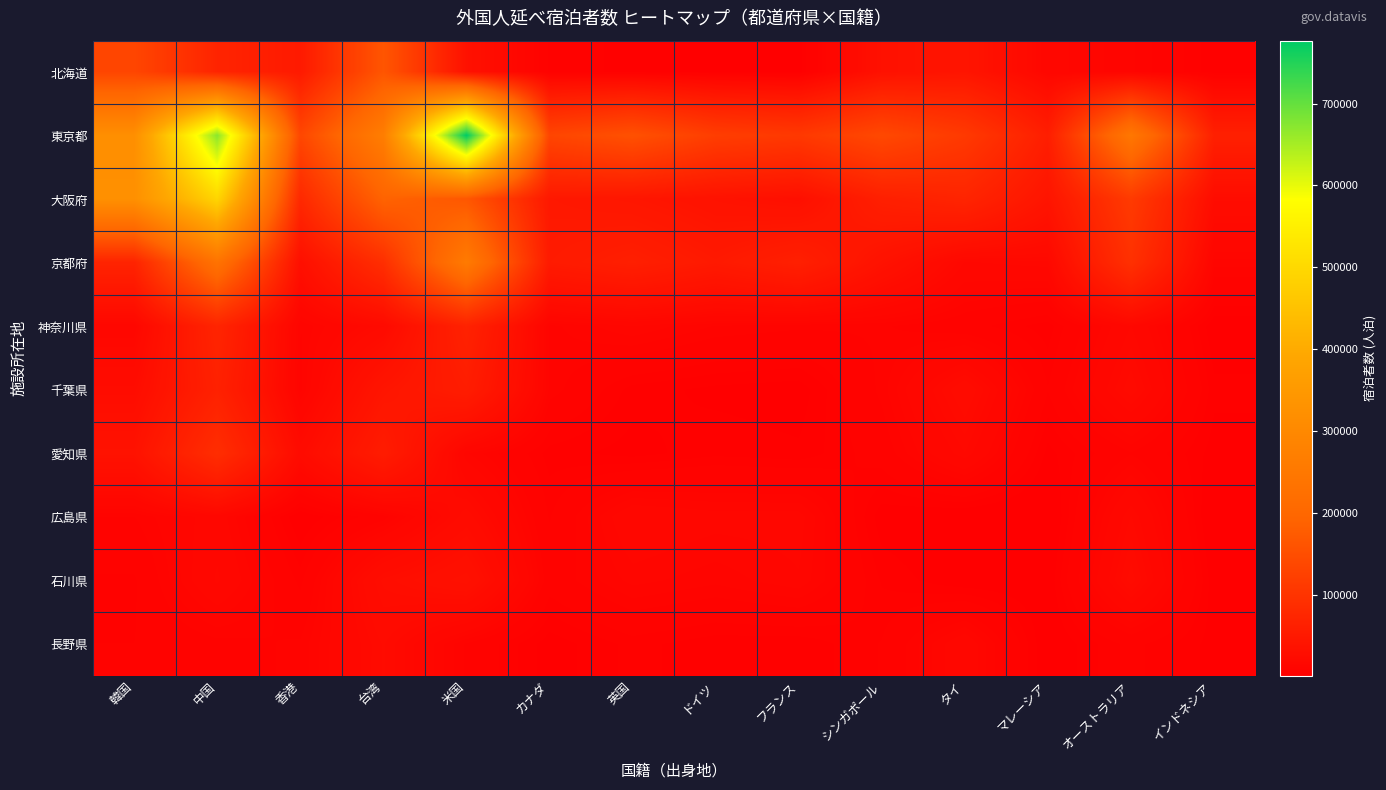

Between オーストラリア and フランス, which is larger?

オーストラリア